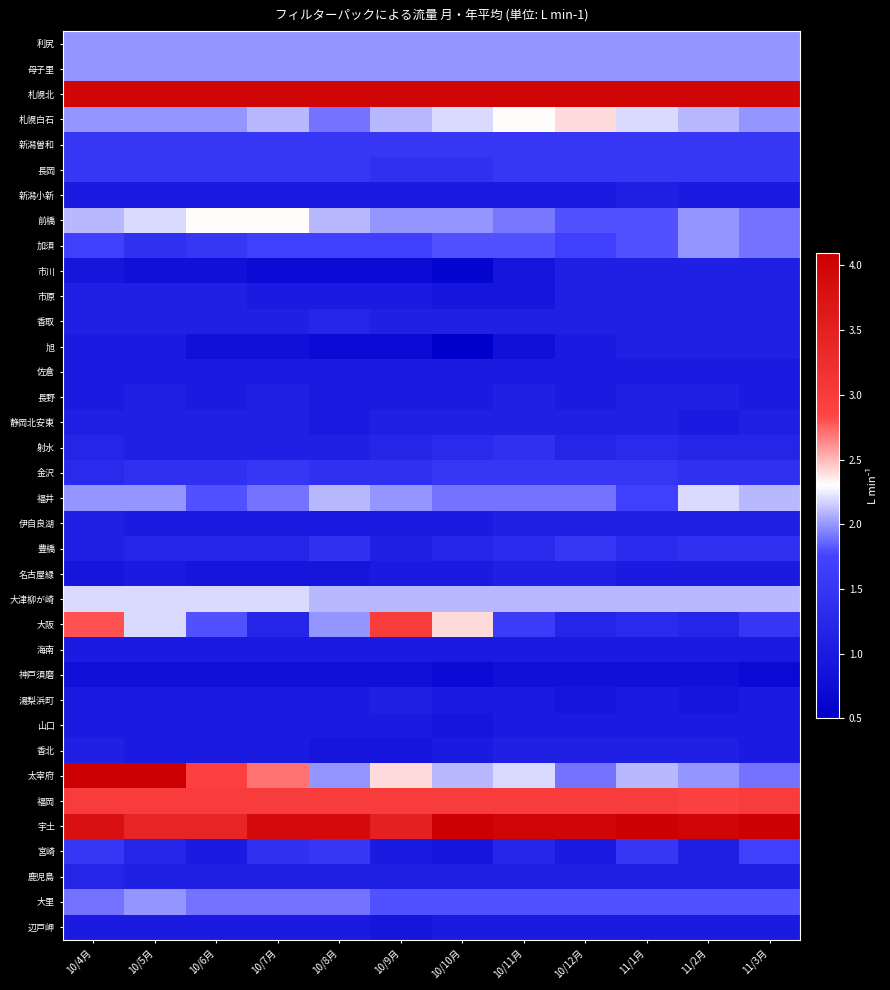

What is the smallest value displayed?

0.5